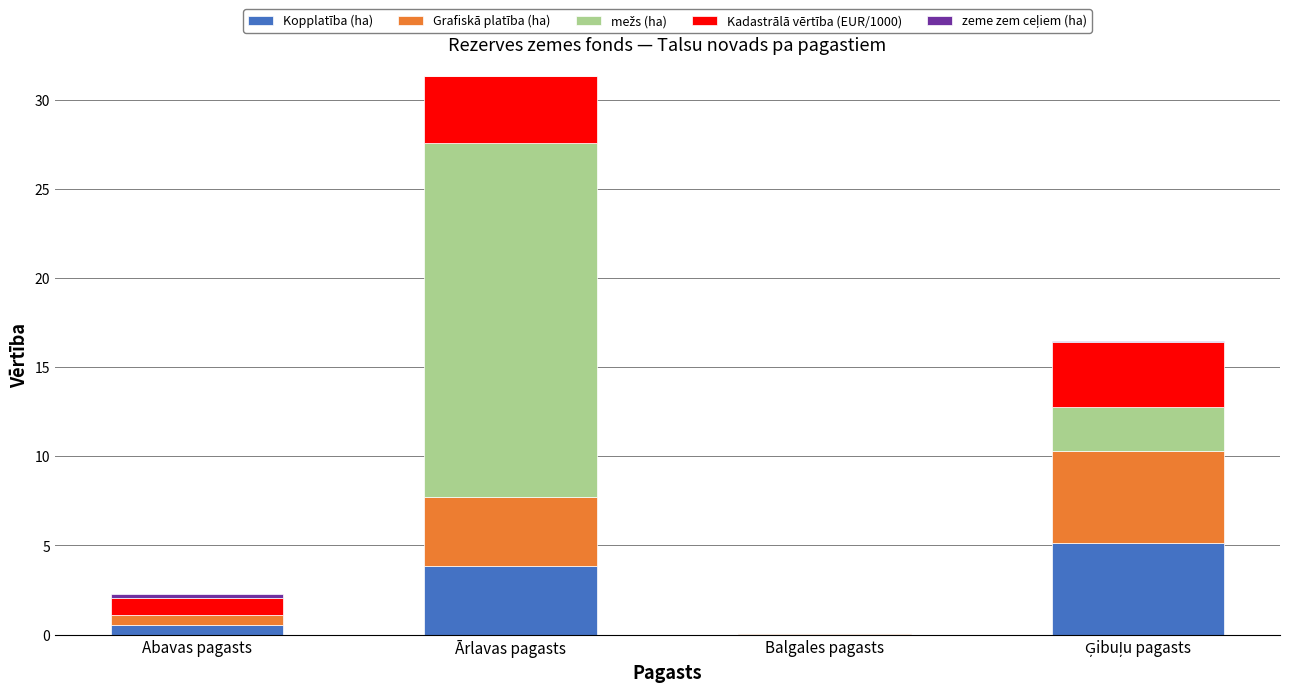

At which category is the sum across all series the highest?

Ārlavas pagasts